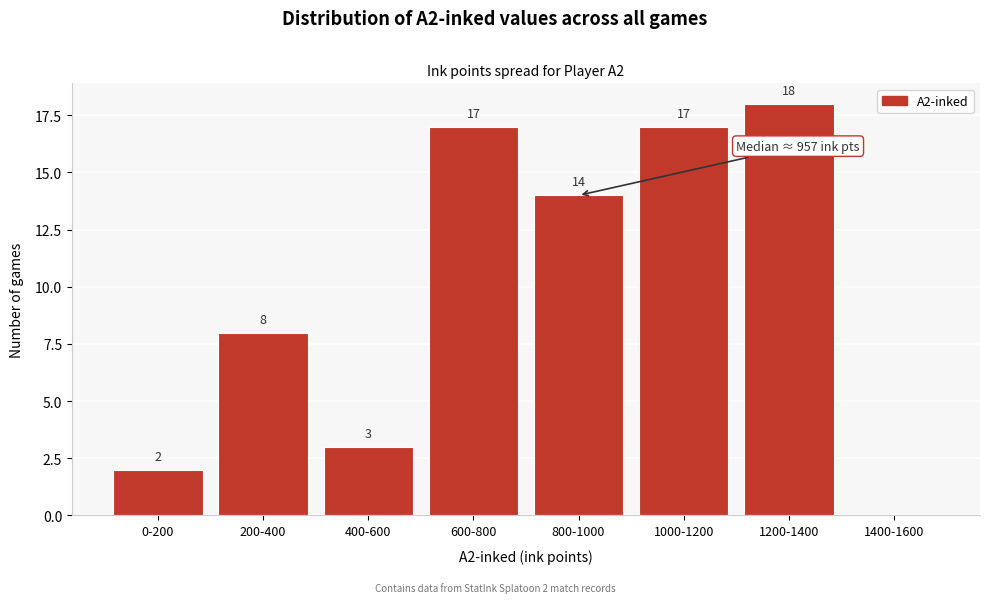

Reading right to left, transcribe all the data shown in this chart.

1400-1600=0	1200-1400=18	1000-1200=17	800-1000=14	600-800=17	400-600=3	200-400=8	0-200=2